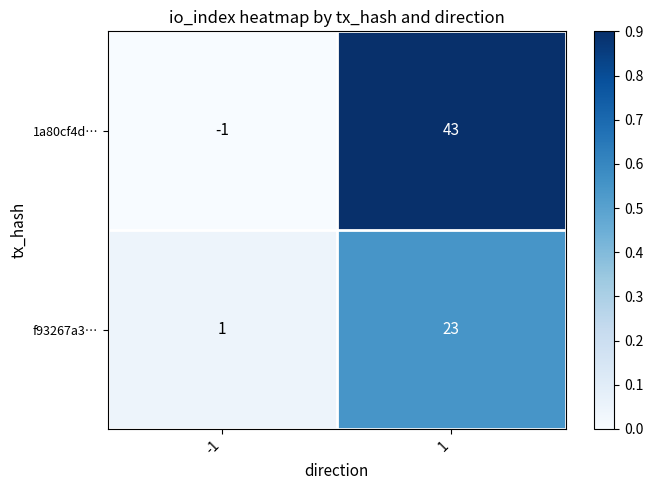

What is the greatest value displayed?

43